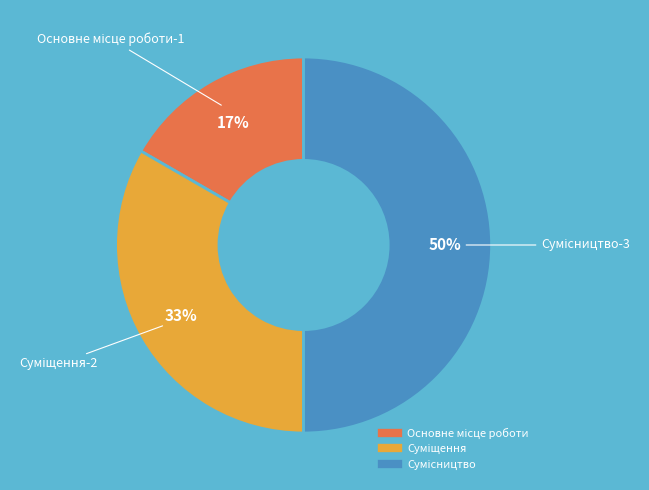

To the nearest percent, what is the average slice percentage?

33%